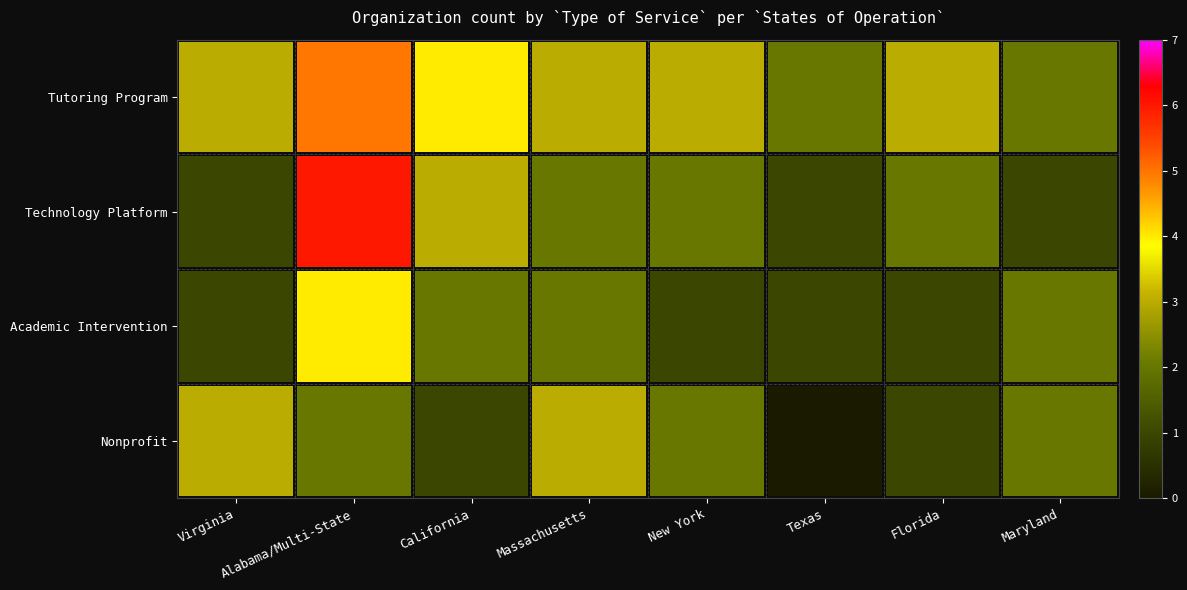

What is the spread (max minus min) of values at Virginia?

2.0